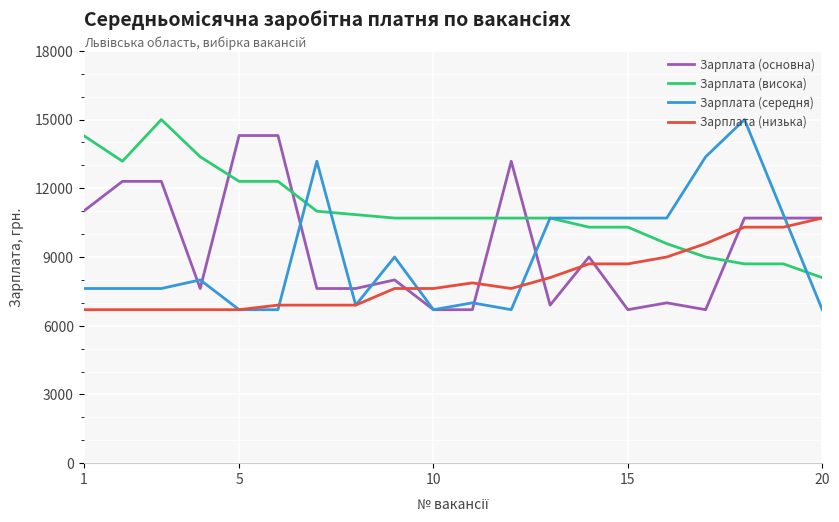

Which series has the widest spread of values?

Зарплата (середня)